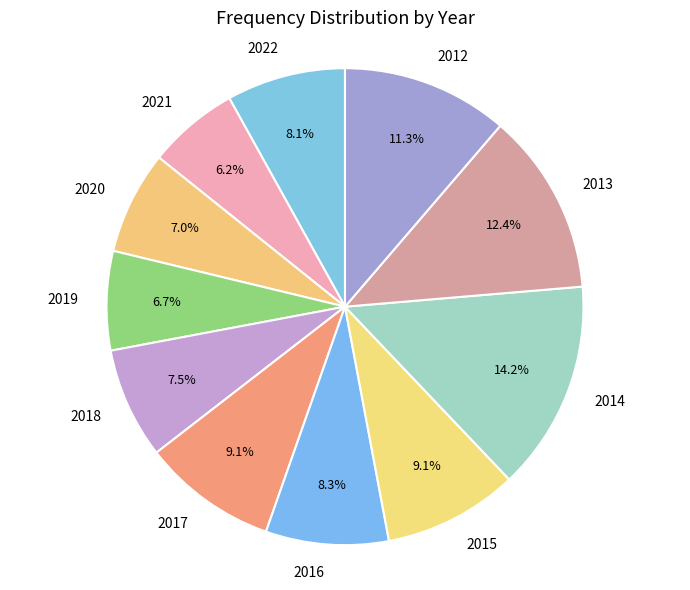

To the nearest percent, what is the average slice percentage?

9%